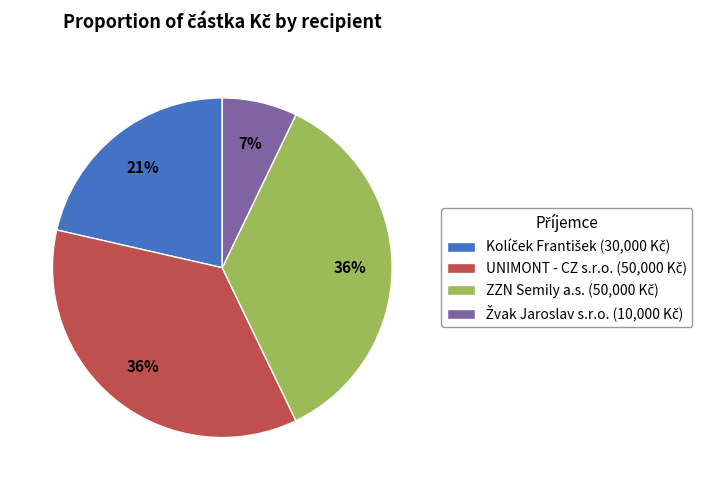

To the nearest percent, what is the average slice percentage?

25%